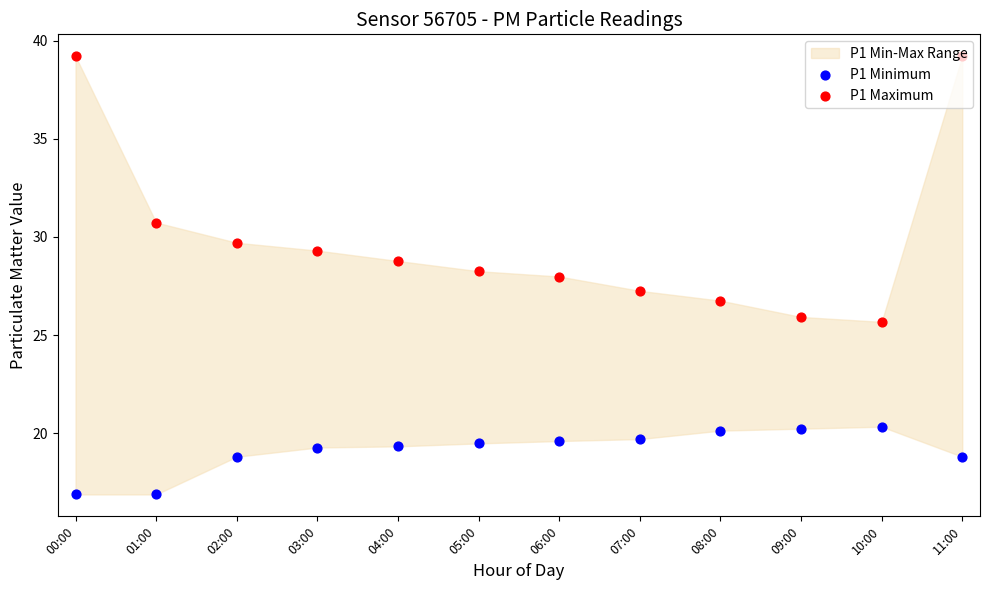

At which category is the sum across all series the highest?

11:00